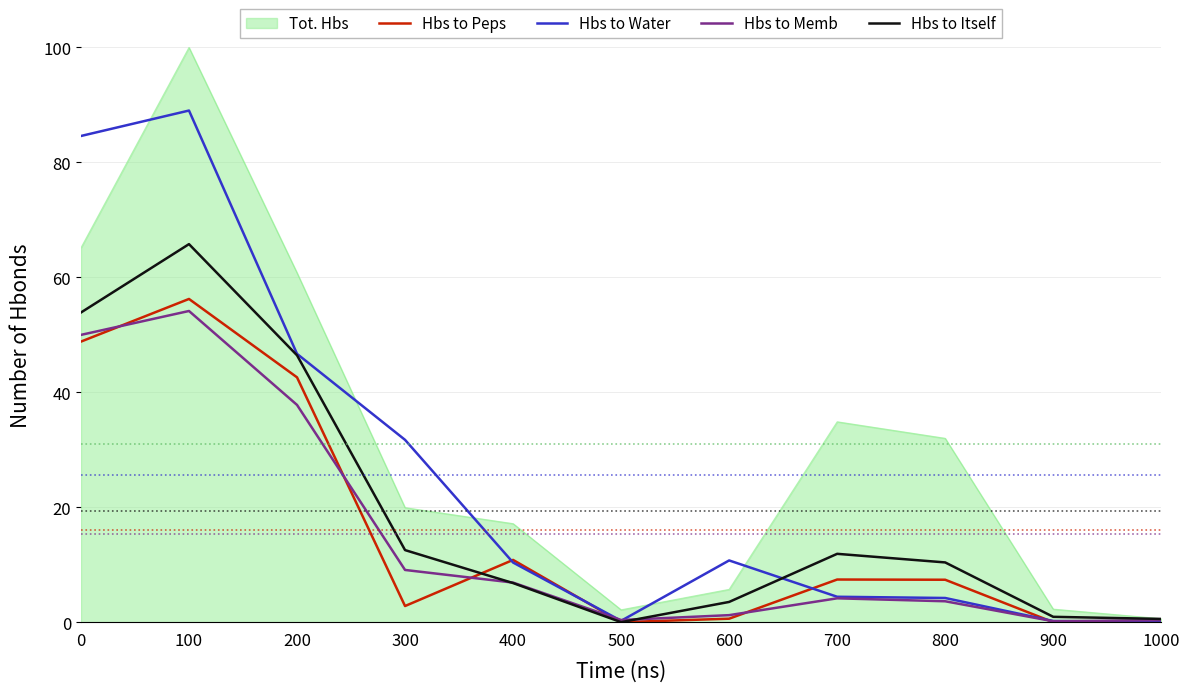

Count the number of categories in the chart.

11